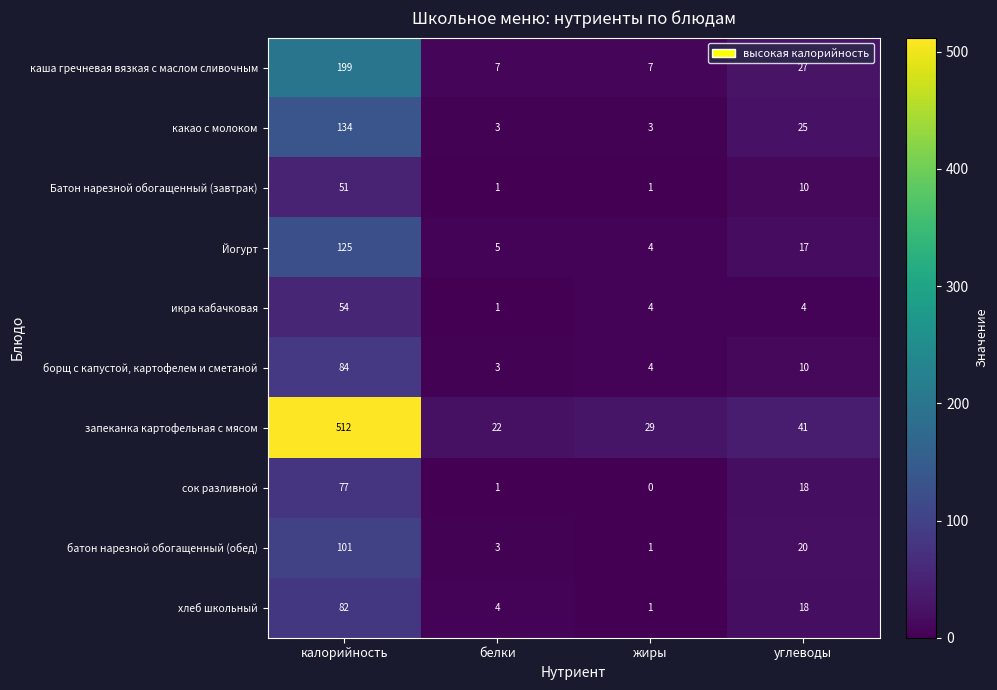

What is the sum of the Батон нарезной обогащенный (завтрак) values at белки and калорийность?

52